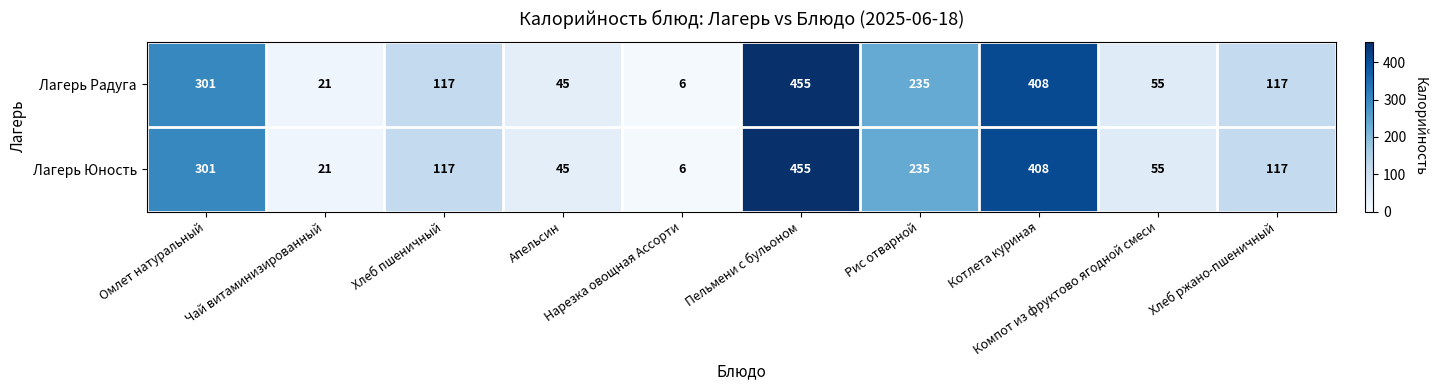

What is the maximum value for Лагерь Юность?

455